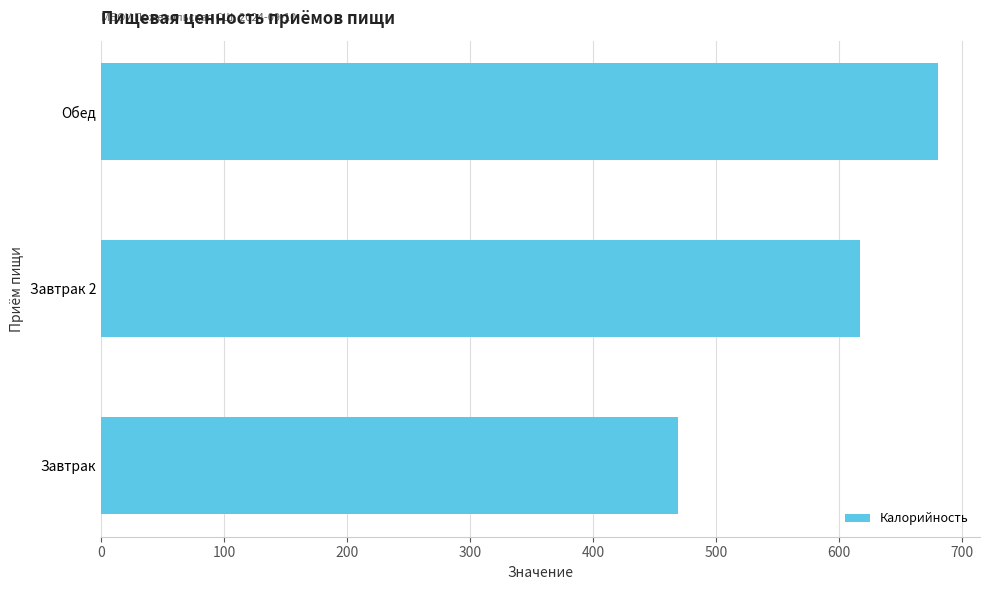

Rank the categories by value from highest to lowest.

Обед, Завтрак 2, Завтрак